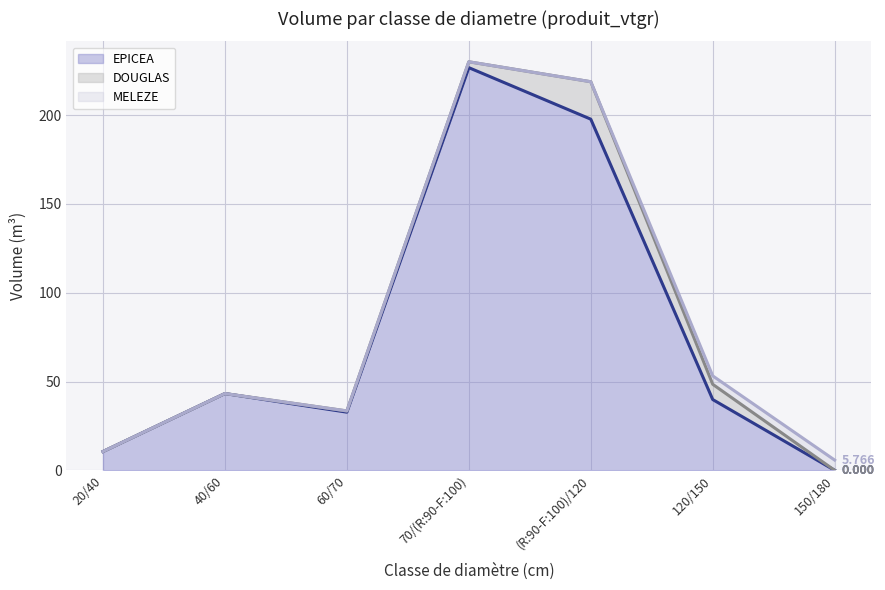

What is the total value across all series at 150/180?

5.8